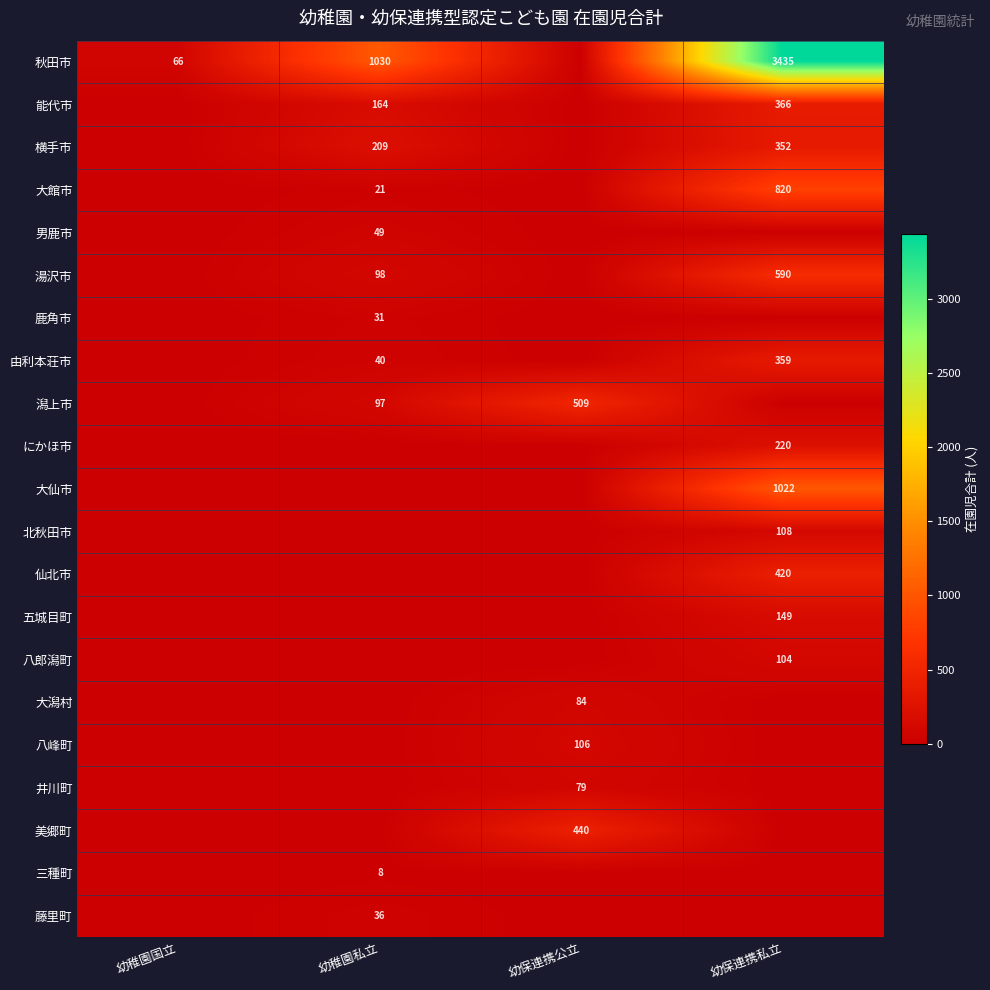

At how many categories does at least one series exceed 88?

3